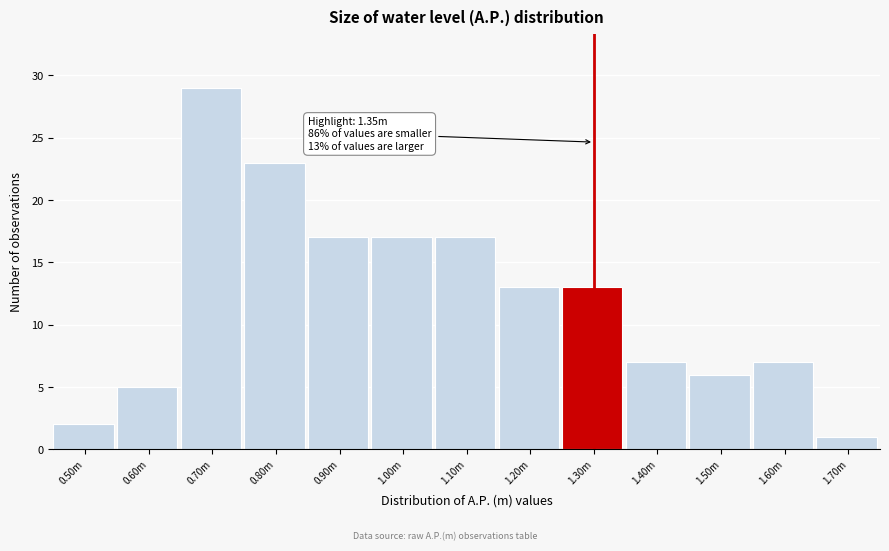

Reading right to left, transcribe all the data shown in this chart.

1	7	6	7	13	13	17	17	17	23	29	5	2